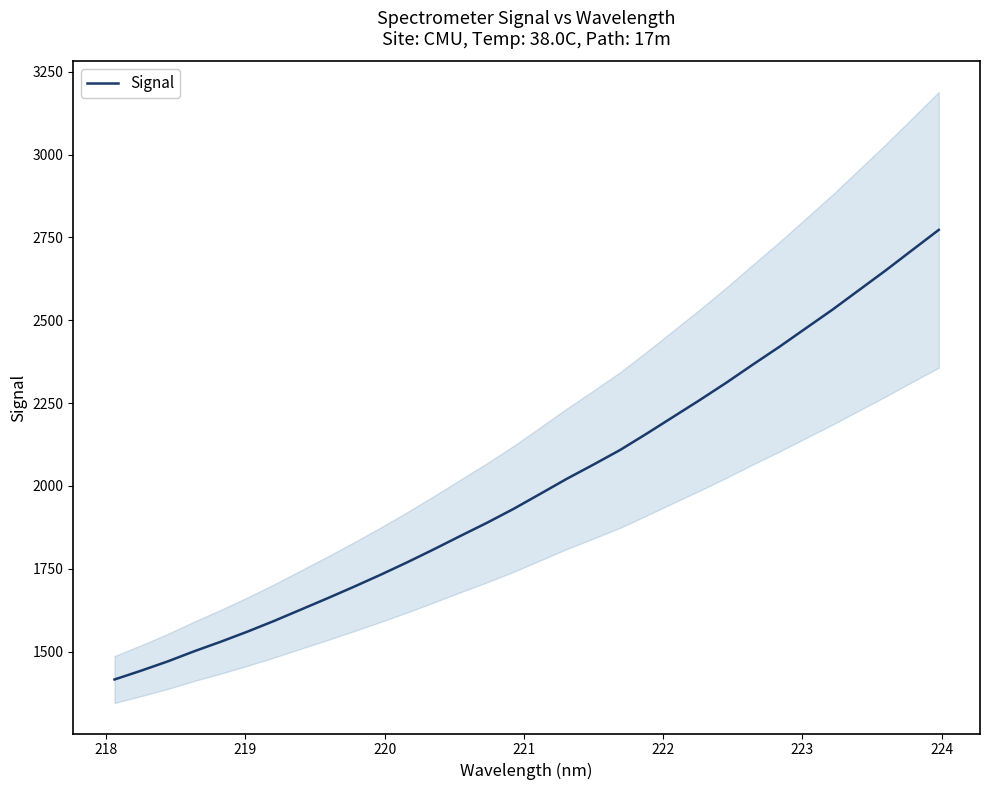

What is the label of the 8th point from the left?

224